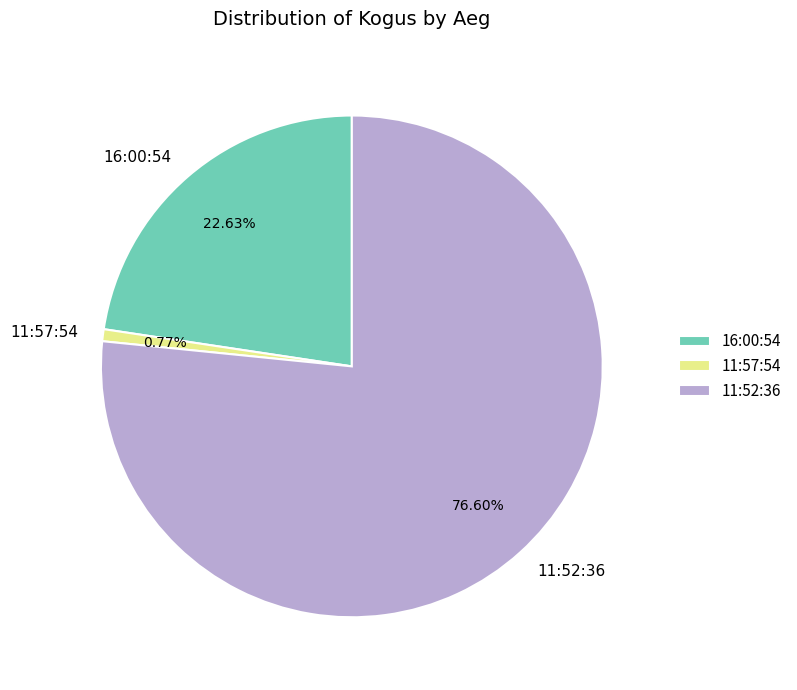

Is 11:52:36 the majority of the pie?

Yes